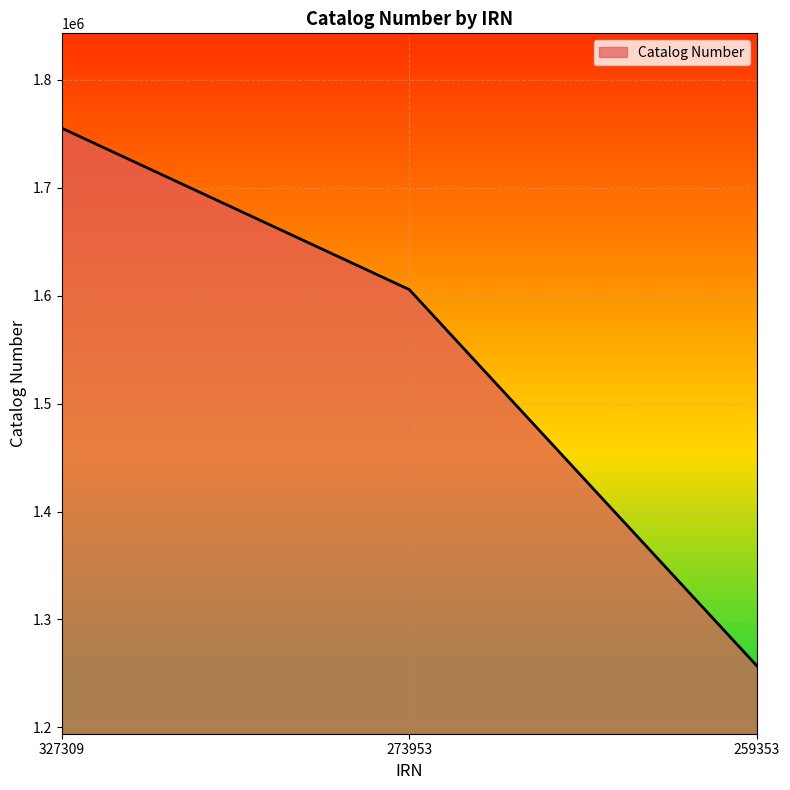

Rank the categories by value from highest to lowest.

327309, 273953, 259353